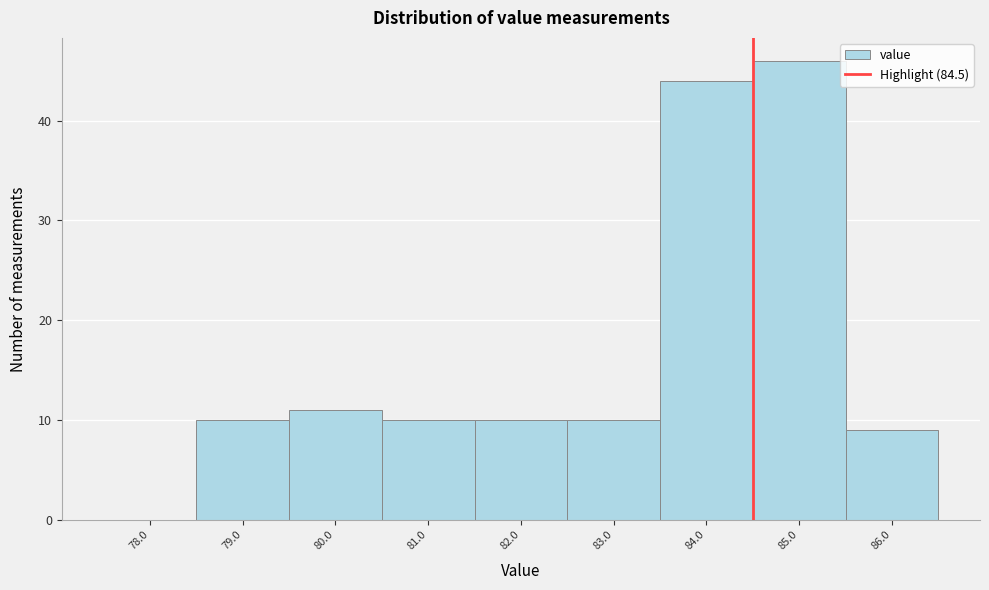

Reading left to right, list every bar in this chart as the range it spans on the x-axis followed by its height. The values are not printed on the chart, so give them approximately, as read against the axis.

77.5 to 78.5: 0
78.5 to 79.5: 10
79.5 to 80.5: 11
80.5 to 81.5: 10
81.5 to 82.5: 10
82.5 to 83.5: 10
83.5 to 84.5: 44
84.5 to 85.5: 46
85.5 to 86.5: 9